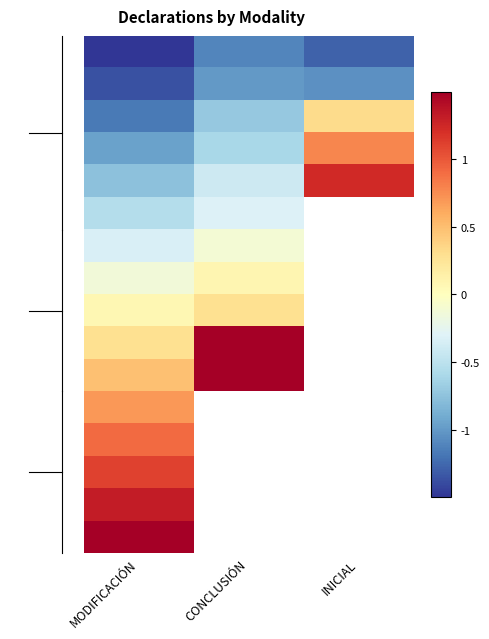

What is the spread (max minus min) of values at INICIAL?

2.5